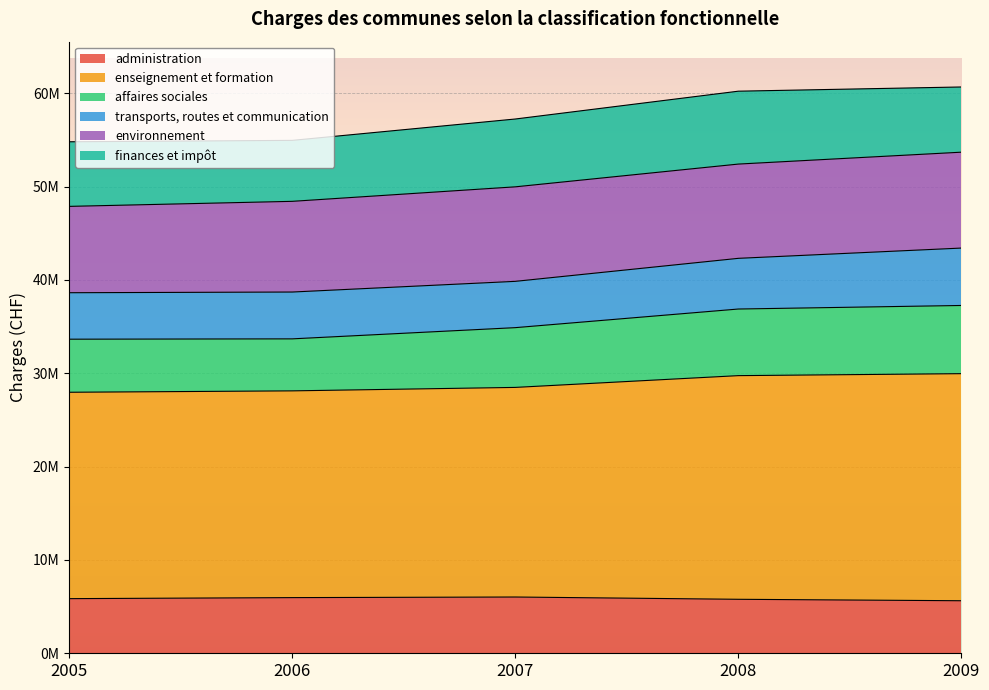

List the labels in order of enseignement et formation value, largest first.

2009, 2008, 2007, 2006, 2005